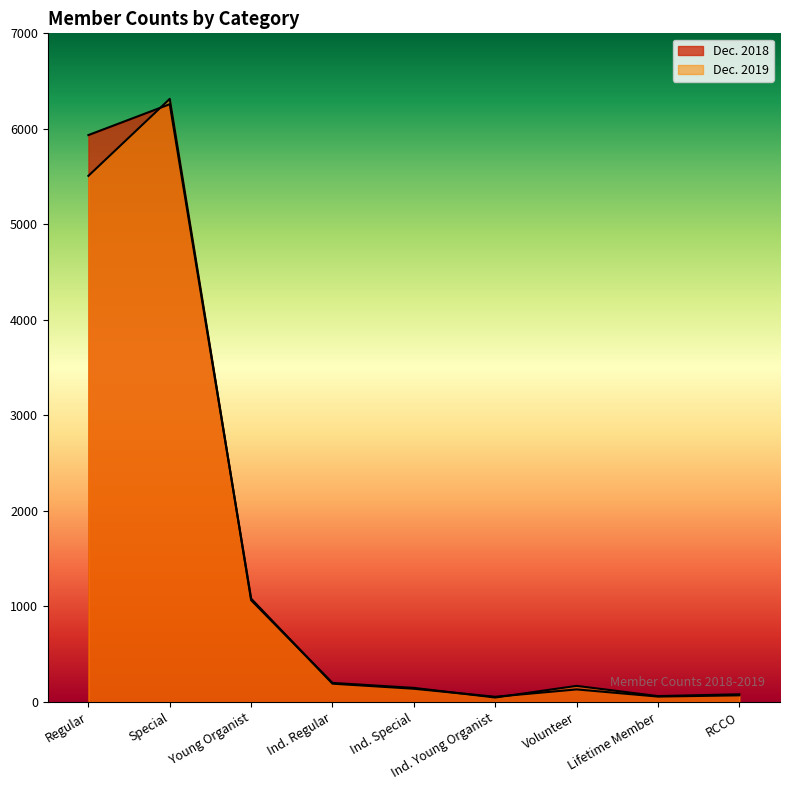

What is the label of the 9th point from the right?

Regular